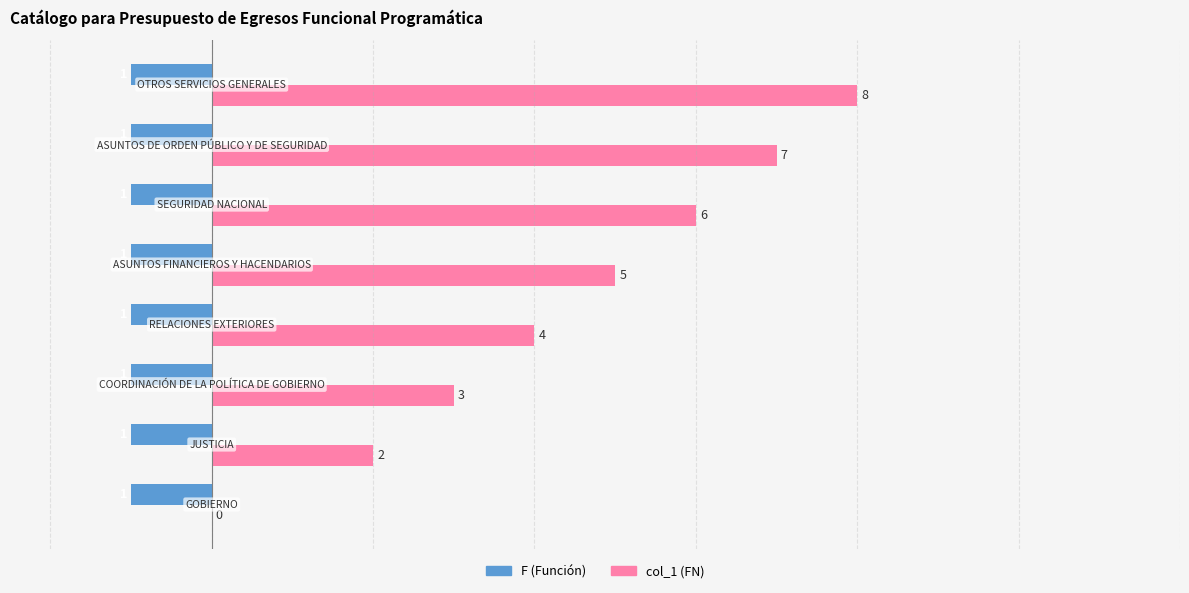

What is the maximum value shown in the chart?

8